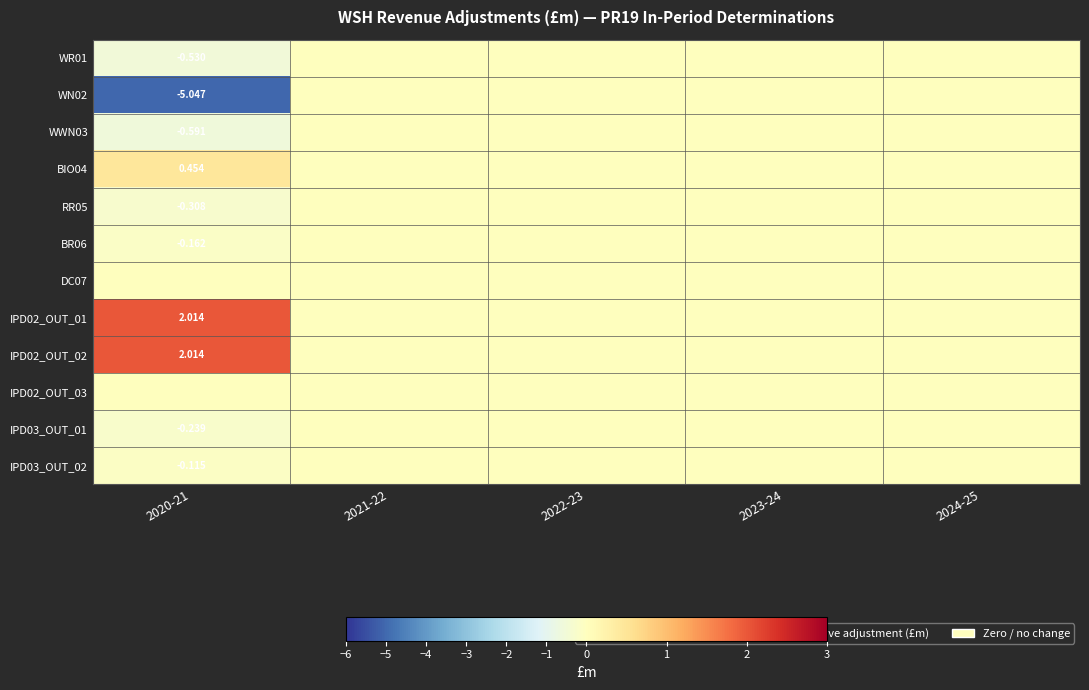

Between 2024-25 and 2021-22, which is larger?

2024-25